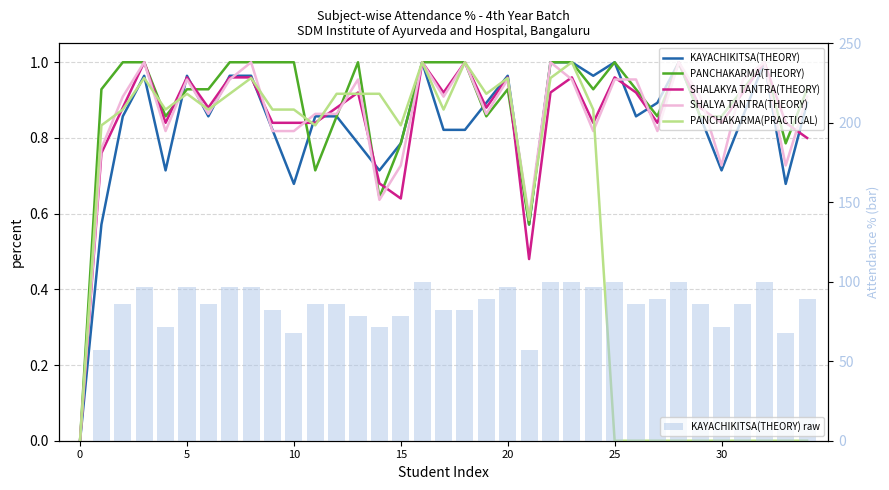

Which series has the largest total across all categories?

KAYACHIKITSA(THEORY) raw